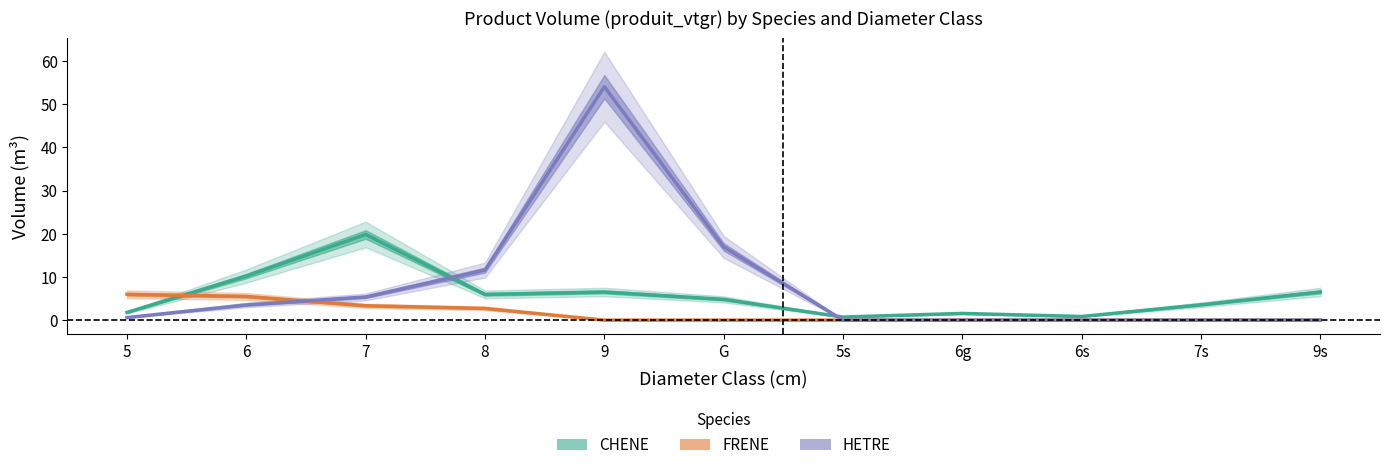

Where is FRENE nearest to the value 2?

8